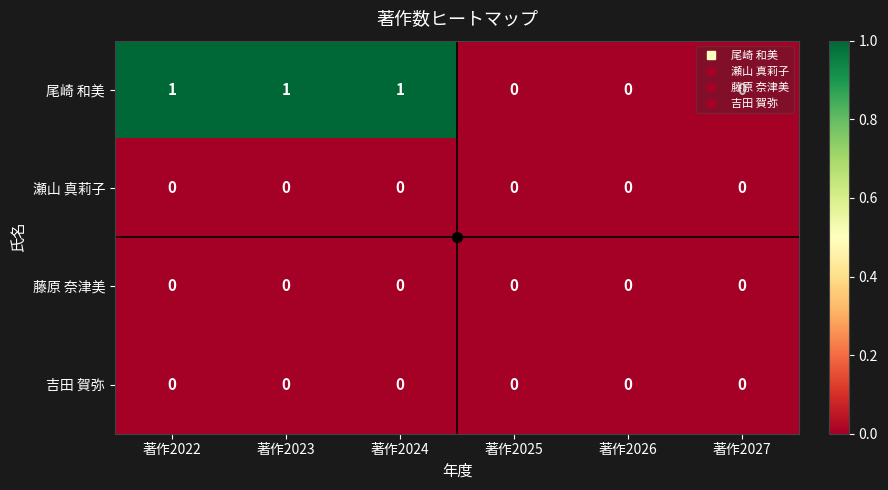

What is the greatest value displayed?

1